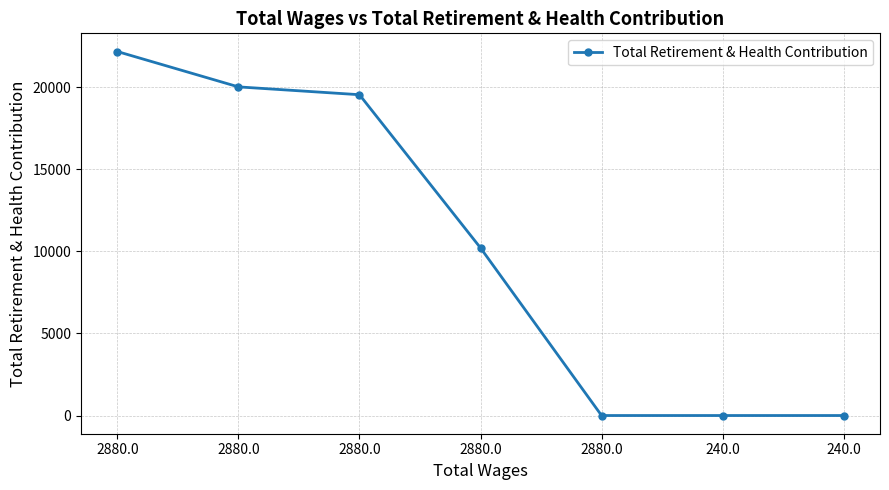

List the labels in order of value, smallest first.

2880.0, 240.0, 240.0, 2880.0, 2880.0, 2880.0, 2880.0